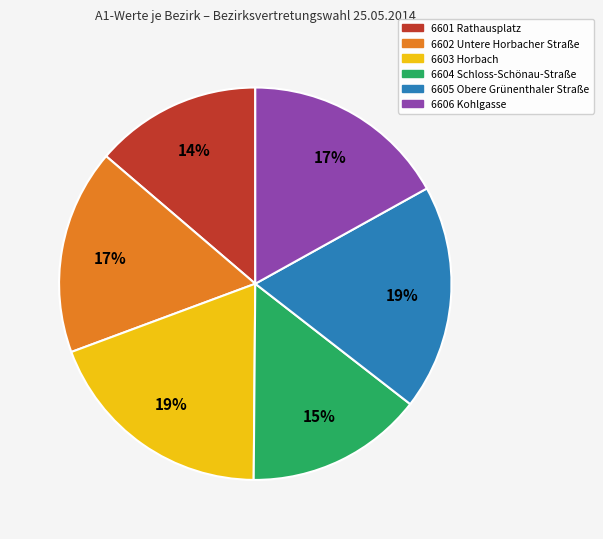

What is the ratio of the value at 6604 Schloss-Schönau-Straße to the value at 6601 Rathausplatz?

1.1